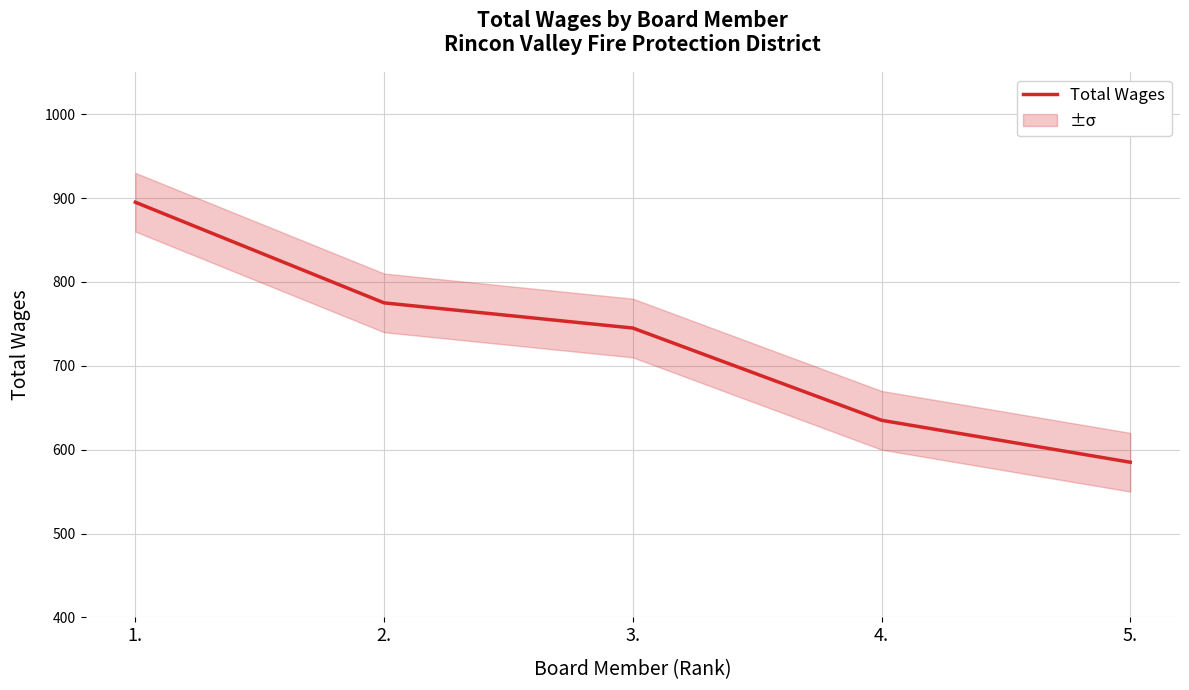

What is the label of the 3rd point from the right?

3.